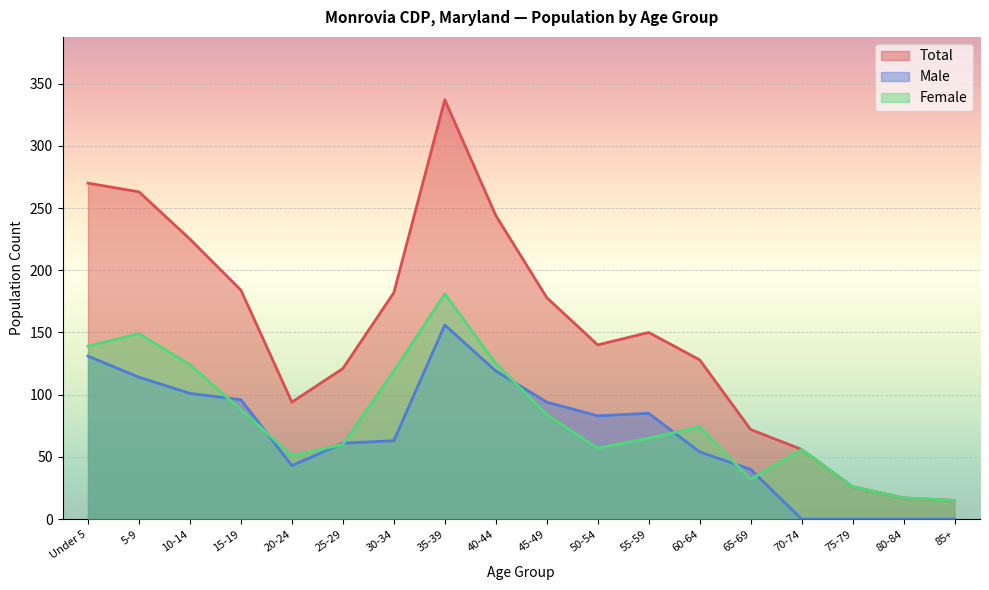

True or false: Male and Number cross at least once.

False